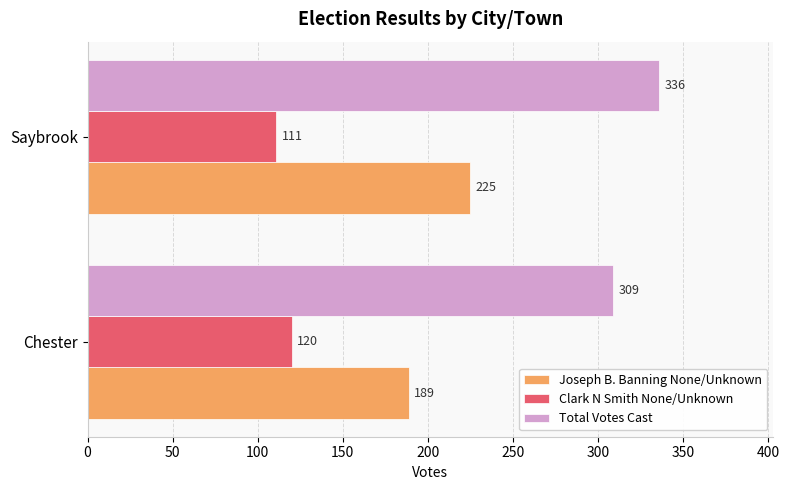

At which category does the chart reach its minimum across all series?

Saybrook